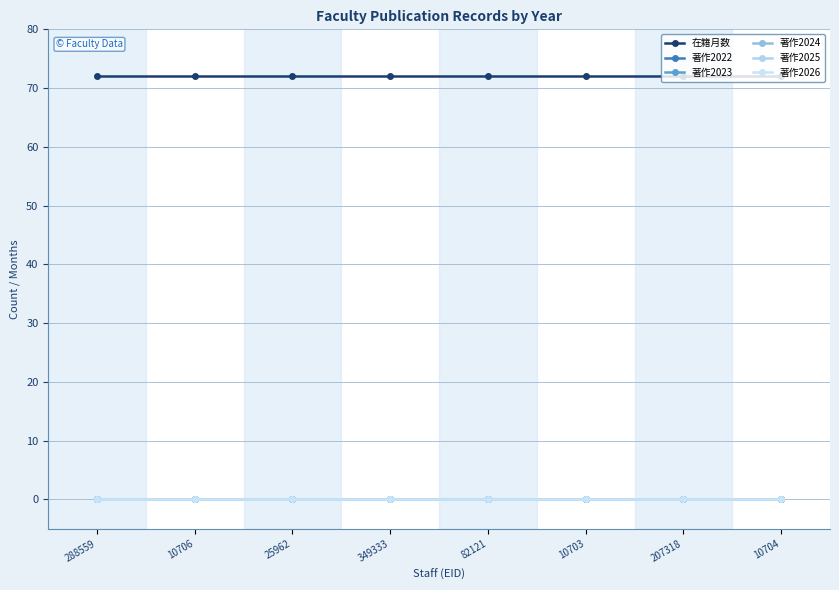

Does the chart have visible grid lines?

Yes